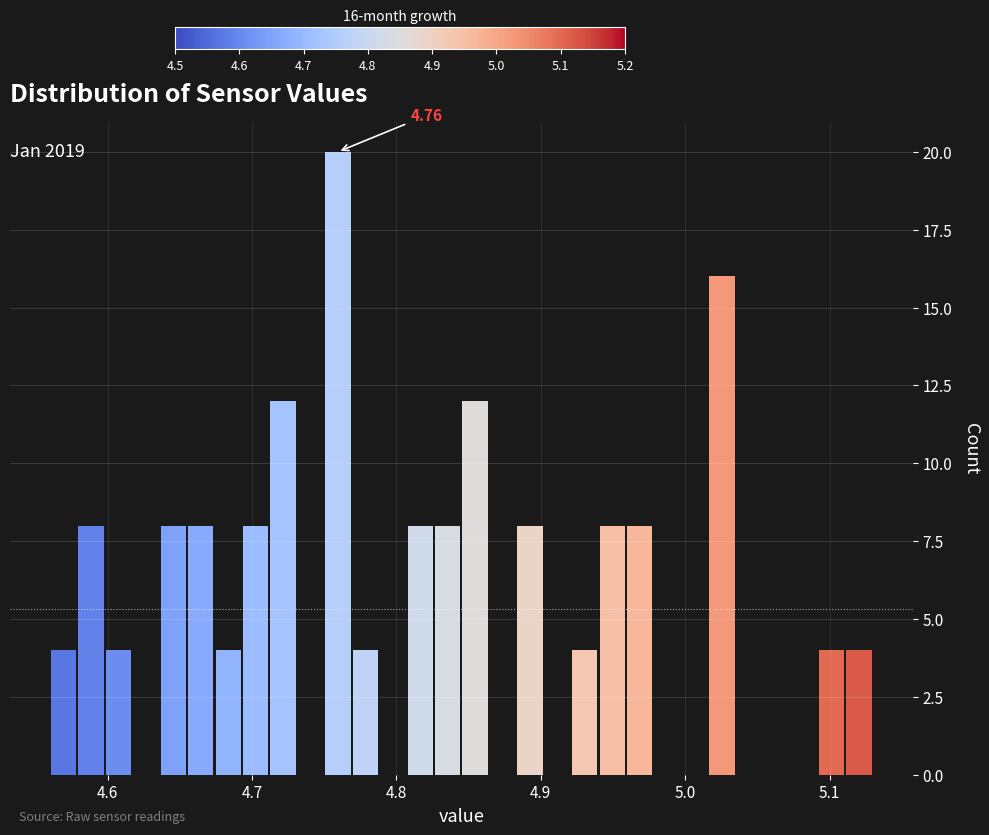

Read against the x-axis, roughly where is the centre of the tallest bar?

4.76